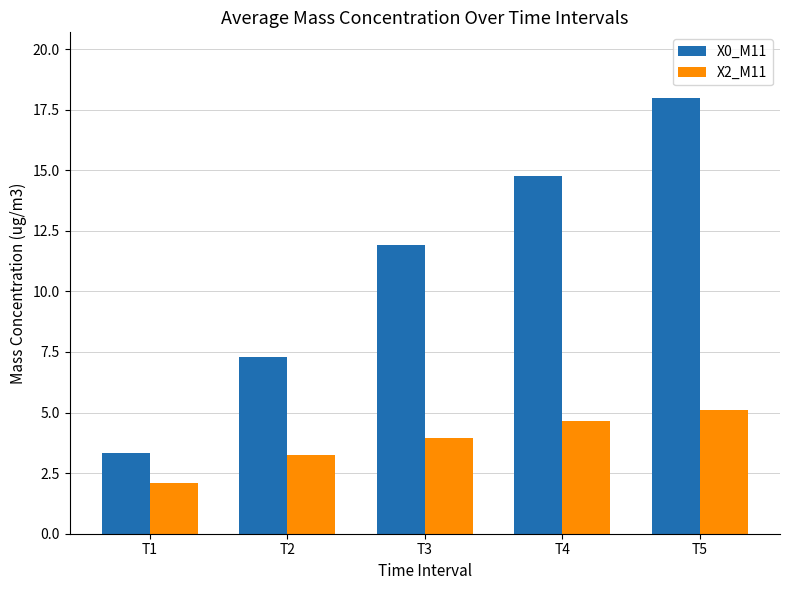

Between T1 and T5, which series saw the biggest shift?

X0_M11